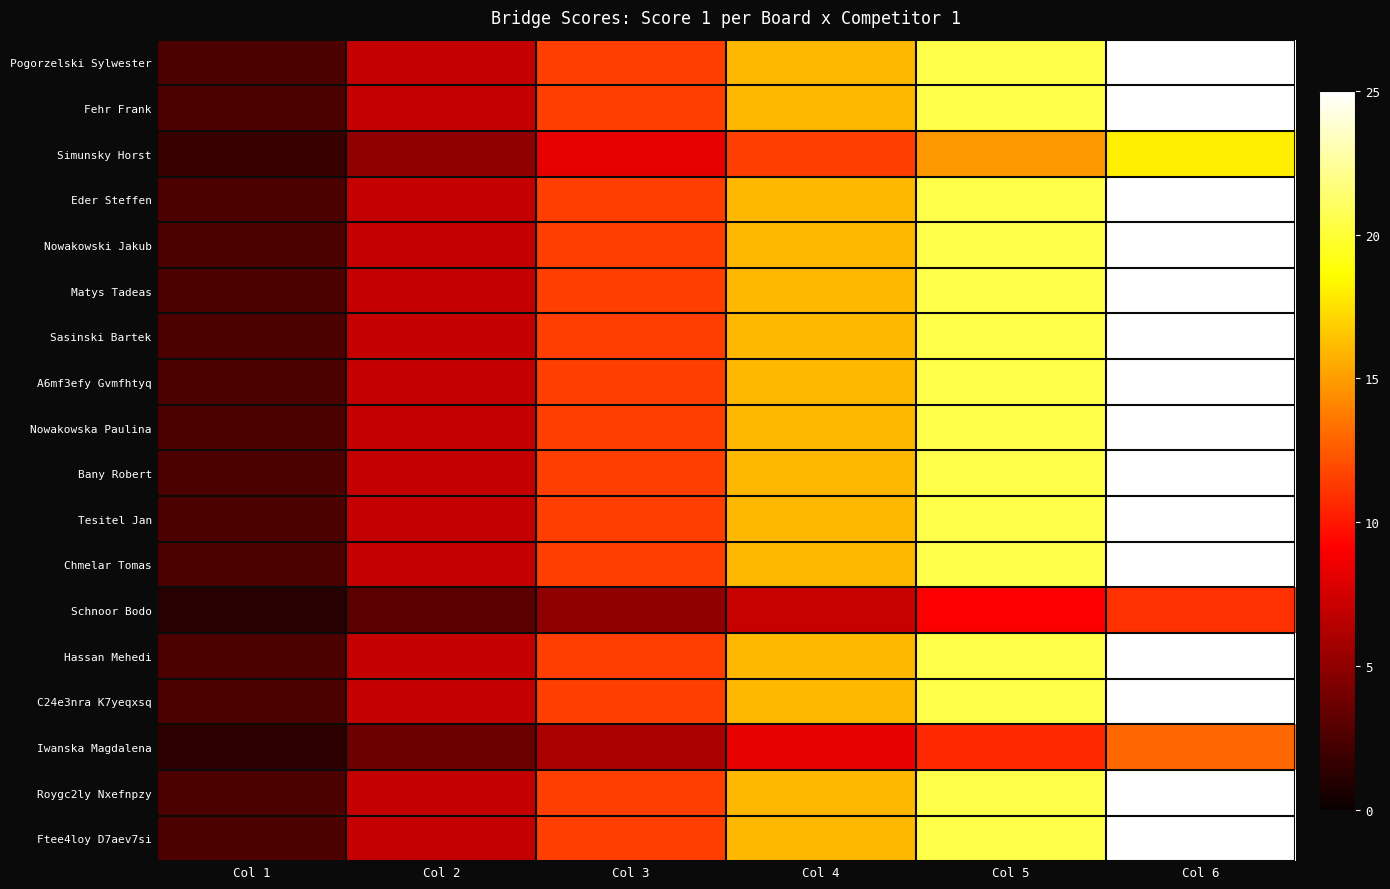

Which series has the largest total across all categories?

Pogorzelski Sylwester